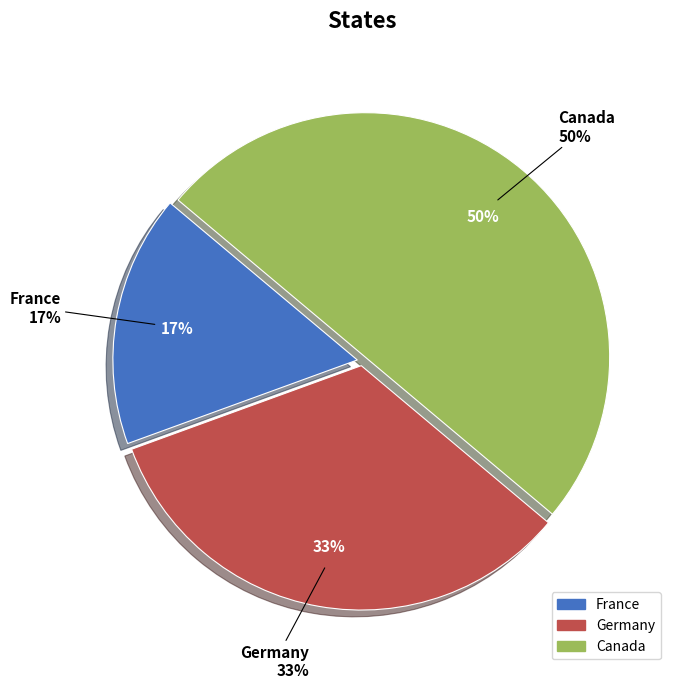

True or false: France accounts for 17% of the total.

True